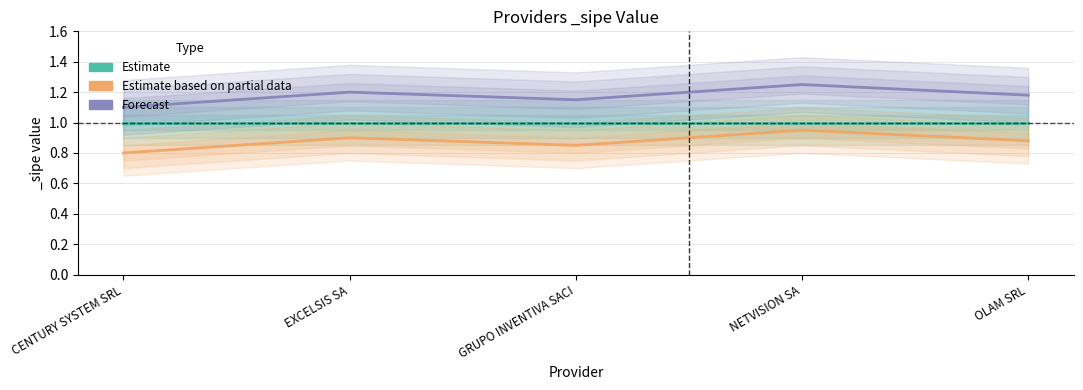

What value does the Forecast series have at CENTURY SYSTEM SRL?

1.1